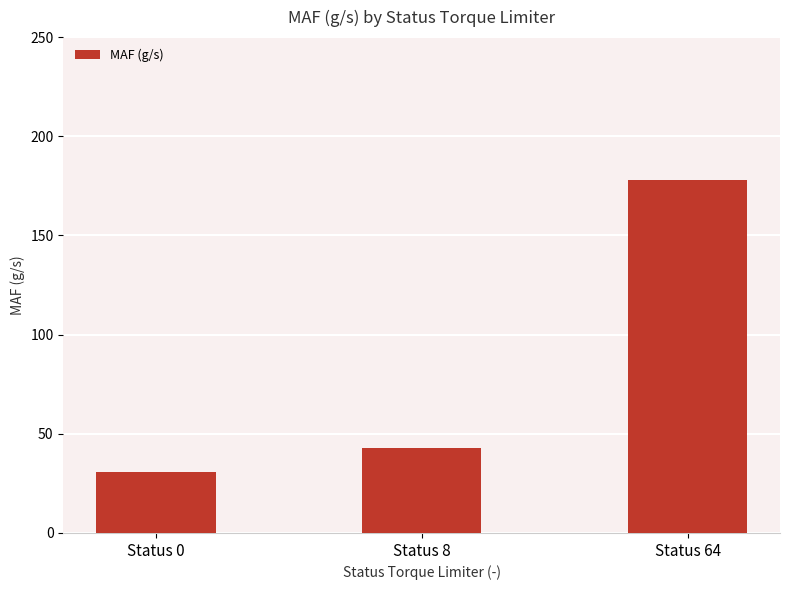

How many series are shown in this chart?

1